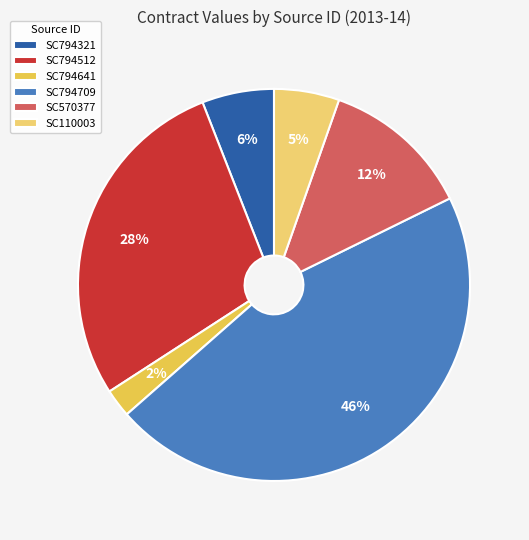

To the nearest percent, what percentage of the pie is SC794641?

2%